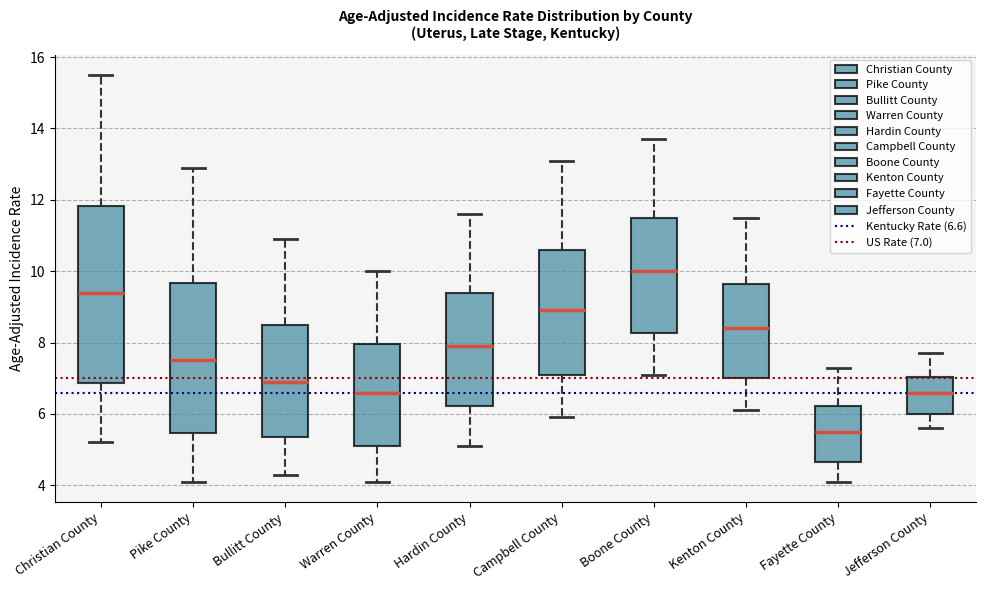

Which box is the tallest, from its lower edge to its upper edge?

Christian County